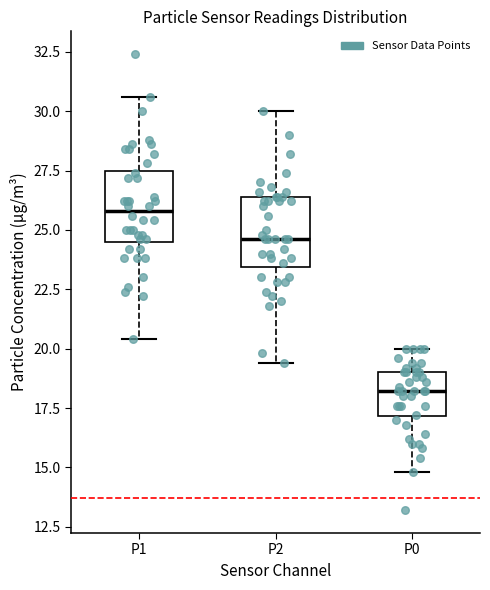

Reading left to right, transcribe this box plot: for each box, give where its median line is, the range the box spans, and where its two whiskers end, as read against the y-axis. The values are not printed on the chart, so give them approximately, as read against the axis.

P1: median 26.0, box 24.5 to 27.5, whiskers 20.5 to 30.5
P2: median 24.5, box 23.5 to 26.5, whiskers 19.5 to 30.0
P0: median 18.0, box 17.0 to 19.0, whiskers 15.0 to 20.0